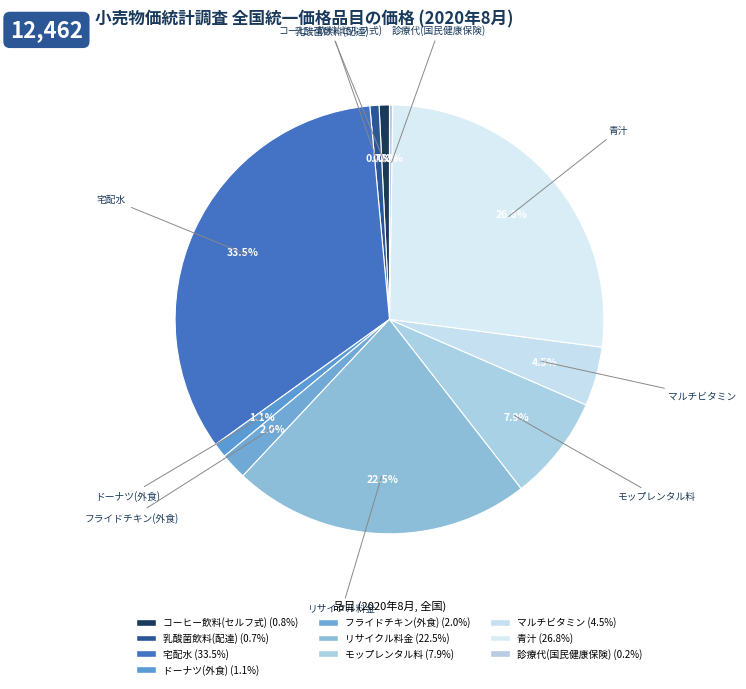

What percentage is NOT represented by モップレンタル料?

92.1%